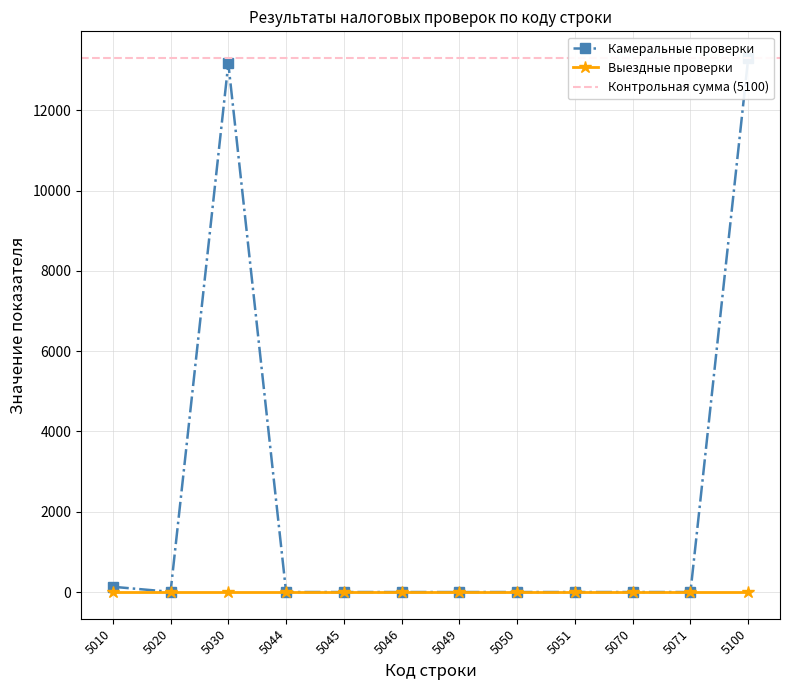

Rank the categories by value from highest to lowest.

5100, 5030, 5010, 5020, 5044, 5045, 5046, 5049, 5050, 5051, 5070, 5071